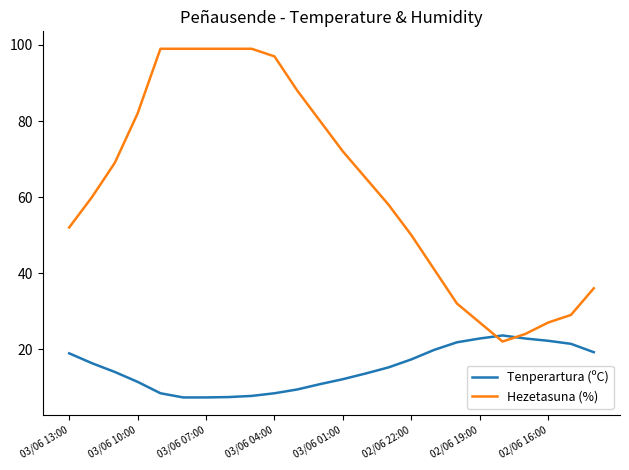

Rank the series by their average value, from lowest to highest.

Tenperartura (ºC), Hezetasuna (%)